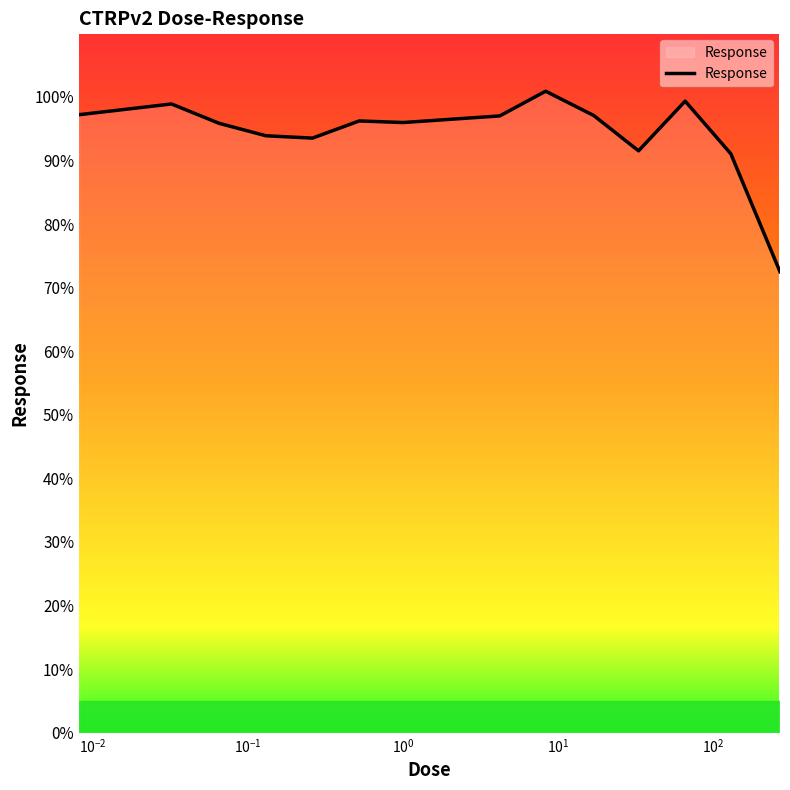

What is the smallest value displayed?

72.5